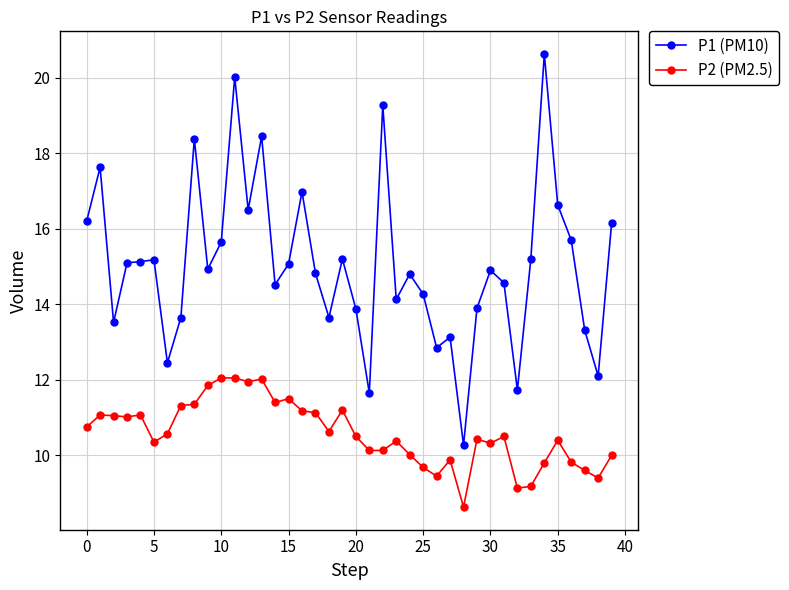

What is the value of the P1 (PM10) point at the 24th from the left?

14.1